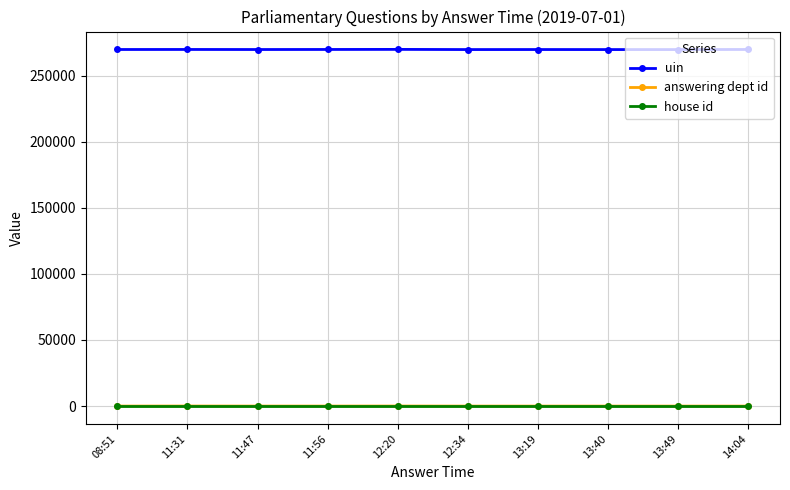

What is the value of the house id point at the 5th from the left?

1